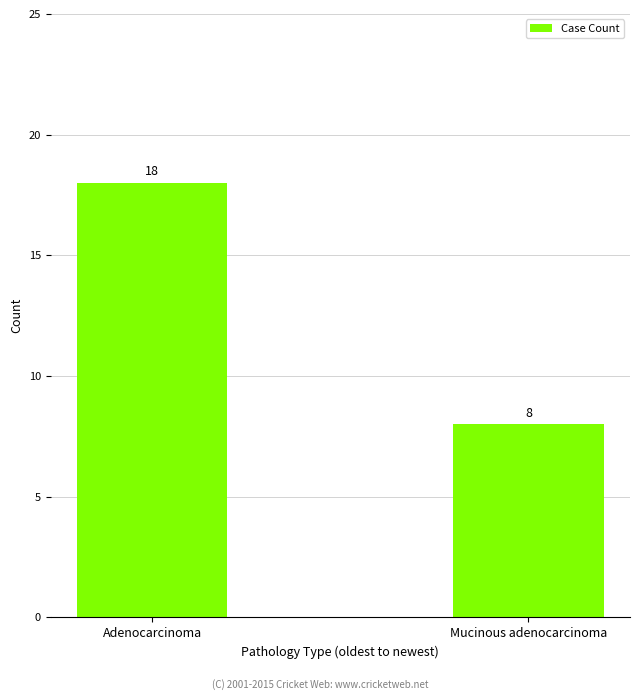

What value does the data have at Mucinous adenocarcinoma?

8